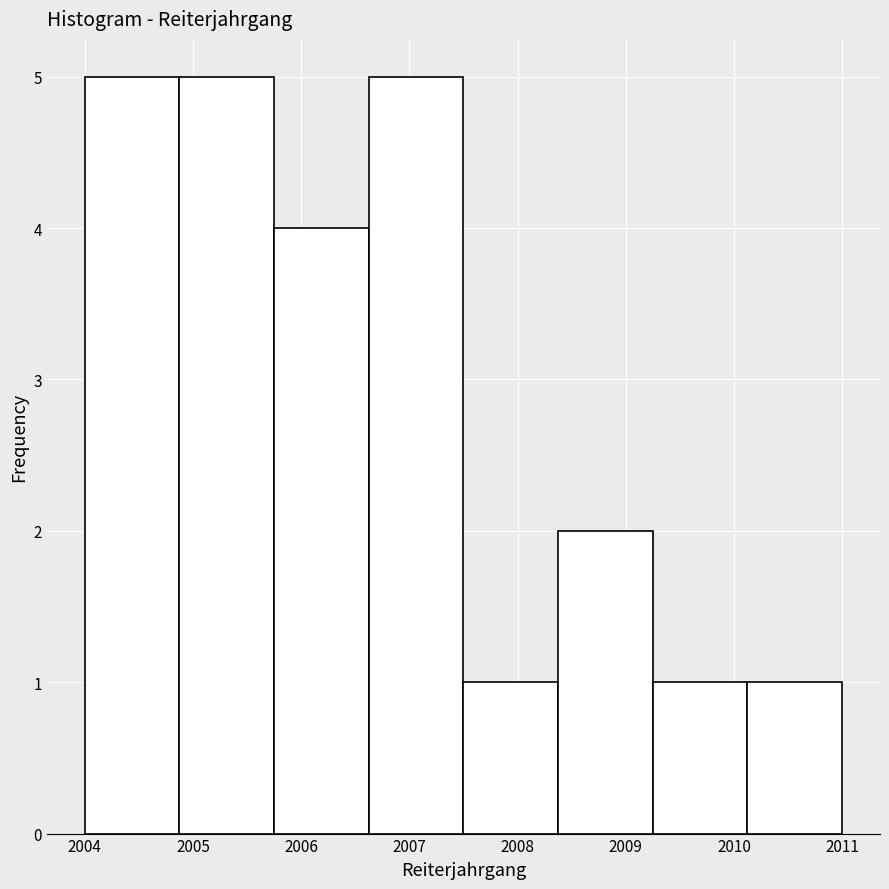

What is the height of the bar covering 2009.3 to 2010.1 on the x-axis? Neither the bar edges nor the heights are printed on the chart, so give them approximately, as read against the axes.

1